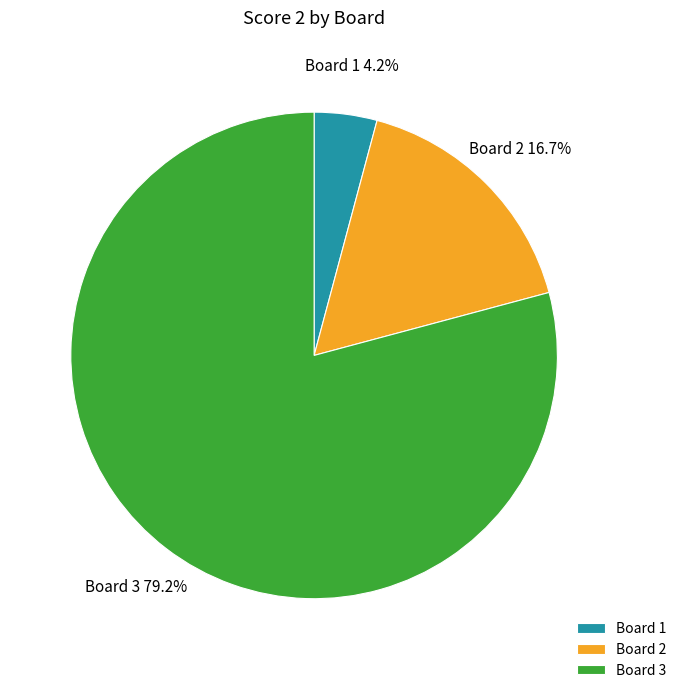

To the nearest percent, what portion does Board 1 represent?

4%